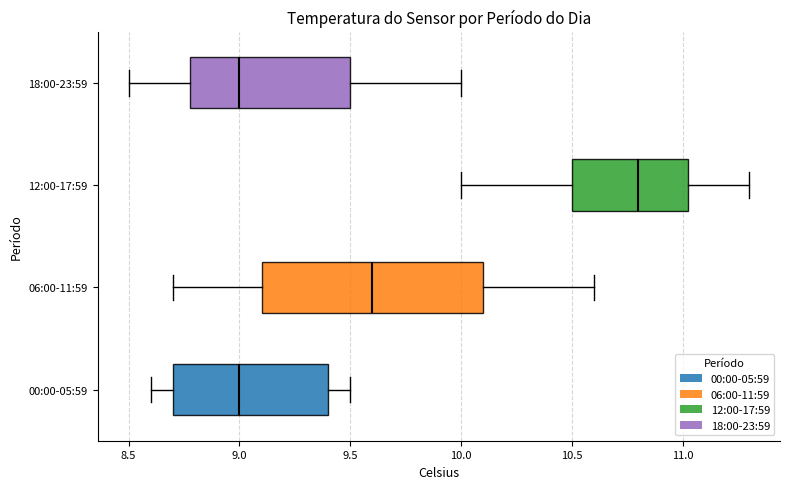

Reading bottom to top, transcribe this box plot: for each box, give where its median line is, the range the box spans, and where its two whiskers end, as read against the x-axis. The values are not printed on the chart, so give them approximately, as read against the axis.

00:00-05:59: median 9.00, box 8.70 to 9.40, whiskers 8.60 to 9.50
06:00-11:59: median 9.60, box 9.10 to 10.10, whiskers 8.70 to 10.60
12:00-17:59: median 10.80, box 10.50 to 11.05, whiskers 10.00 to 11.30
18:00-23:59: median 9.00, box 8.80 to 9.50, whiskers 8.50 to 10.00